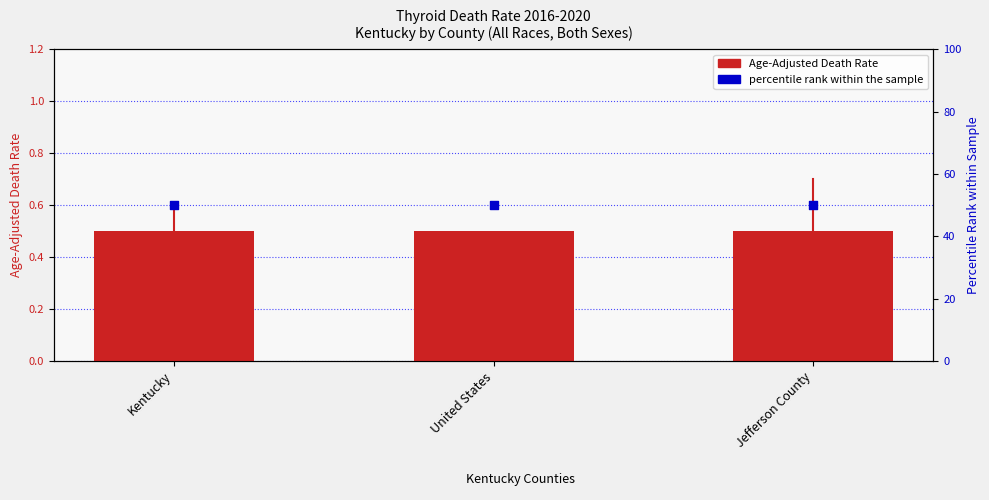

At which category is the sum across all series the highest?

Kentucky